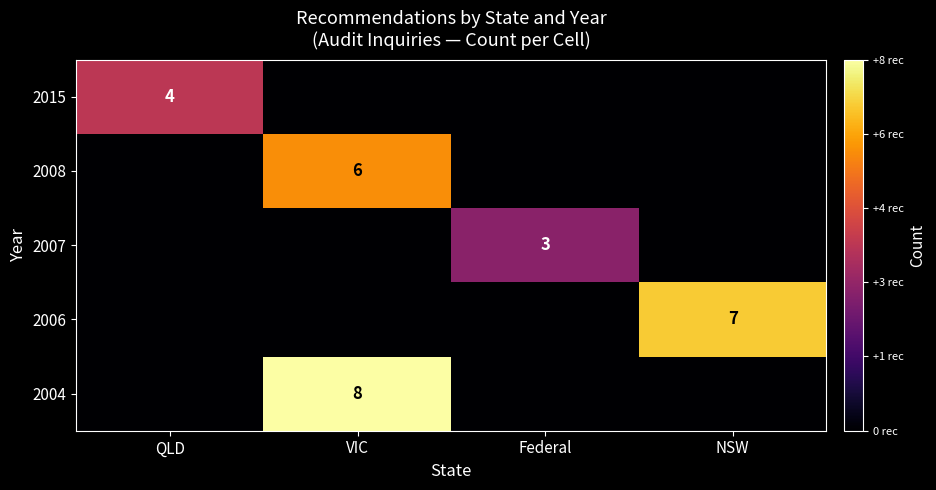

What is the maximum value shown in the chart?

8